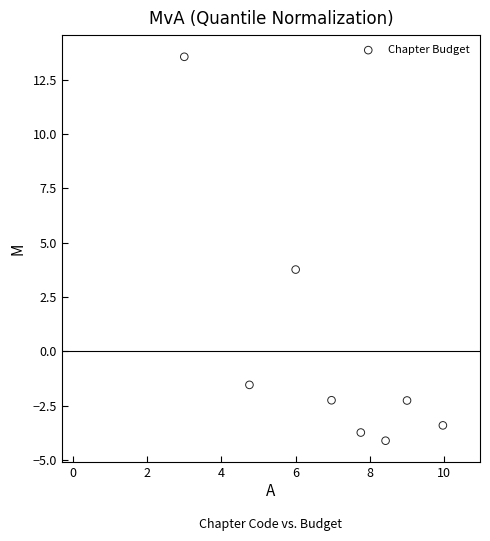

What Y value in the scatter plot is closest to 4?

3.8